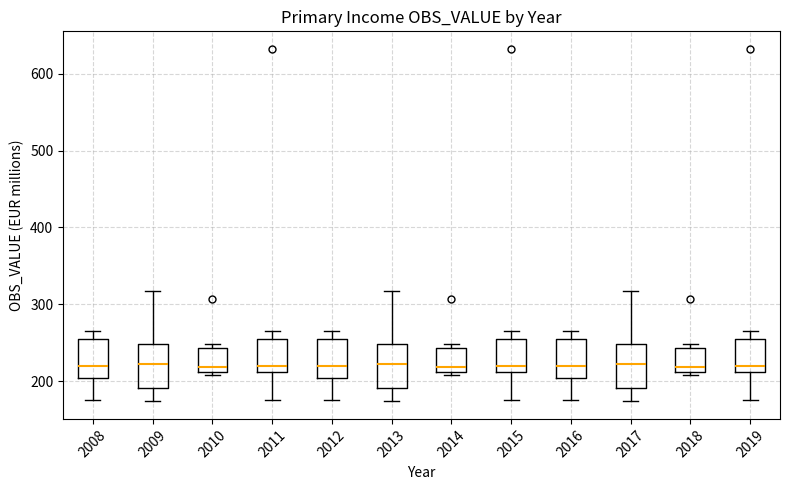

Where is the lower edge of the box at x = 2013 on the y-axis? The values are not printed on the chart, so give them approximately, as read against the axis.

190